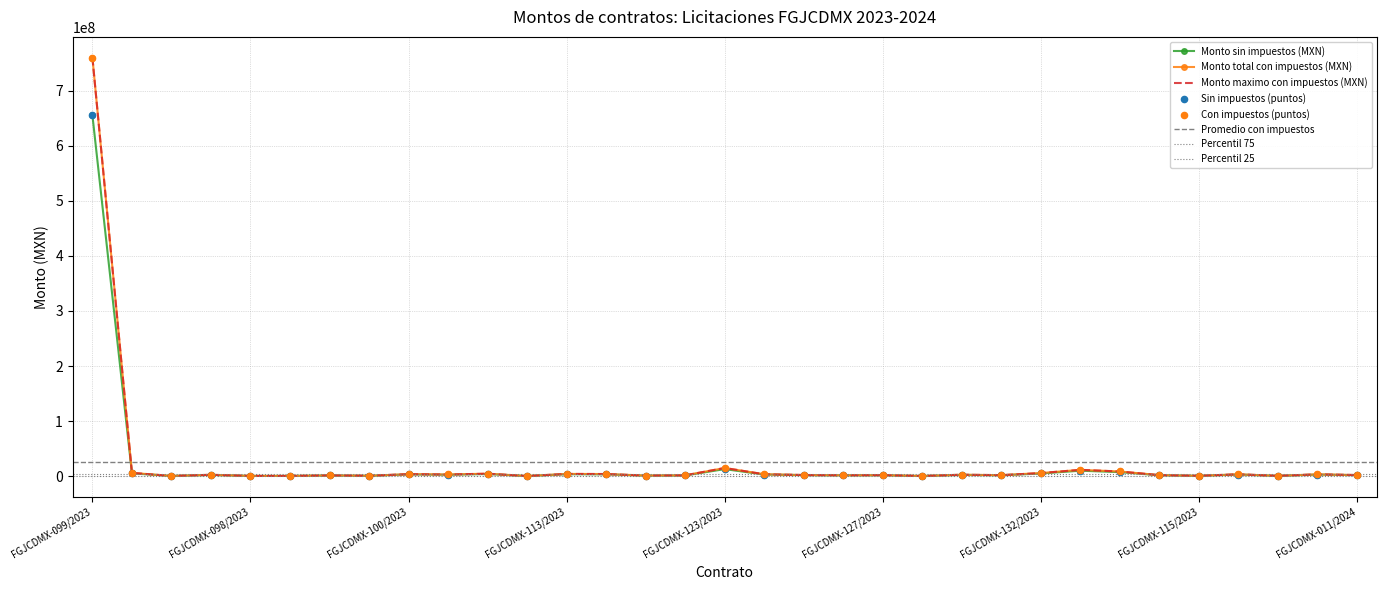

What is the total value across all series at FGJCDMX-111/2023?

11845727.9